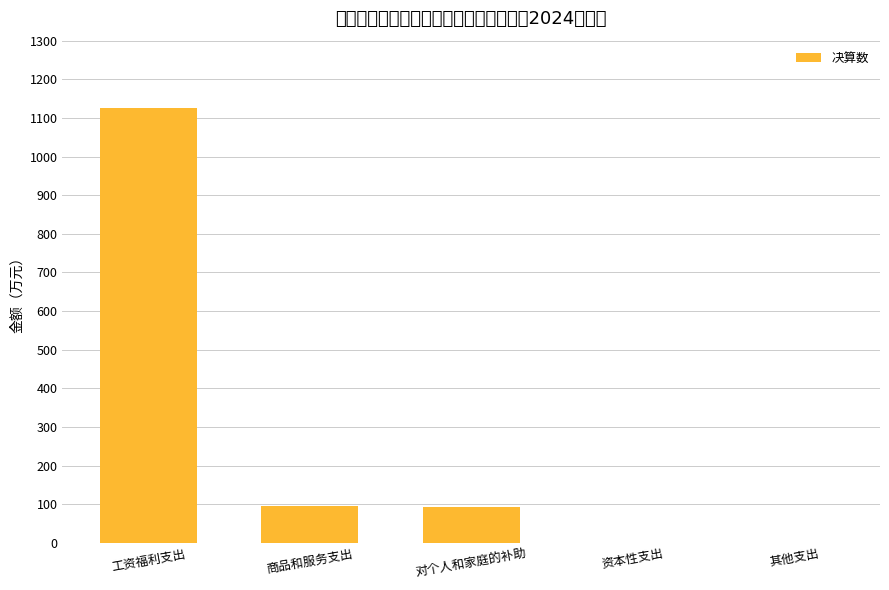

How many values exceed 93?

3